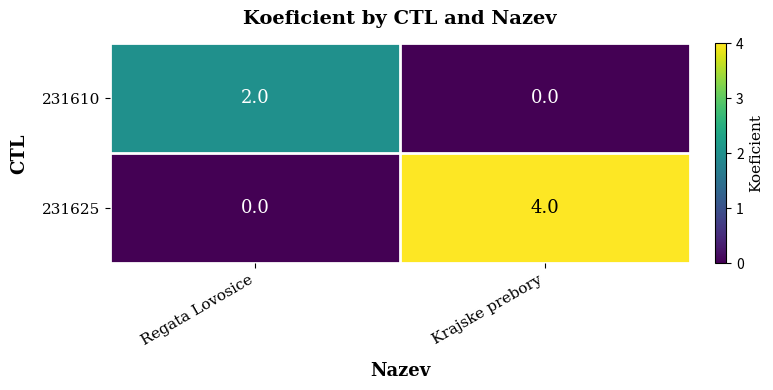

What is the greatest value displayed?

4